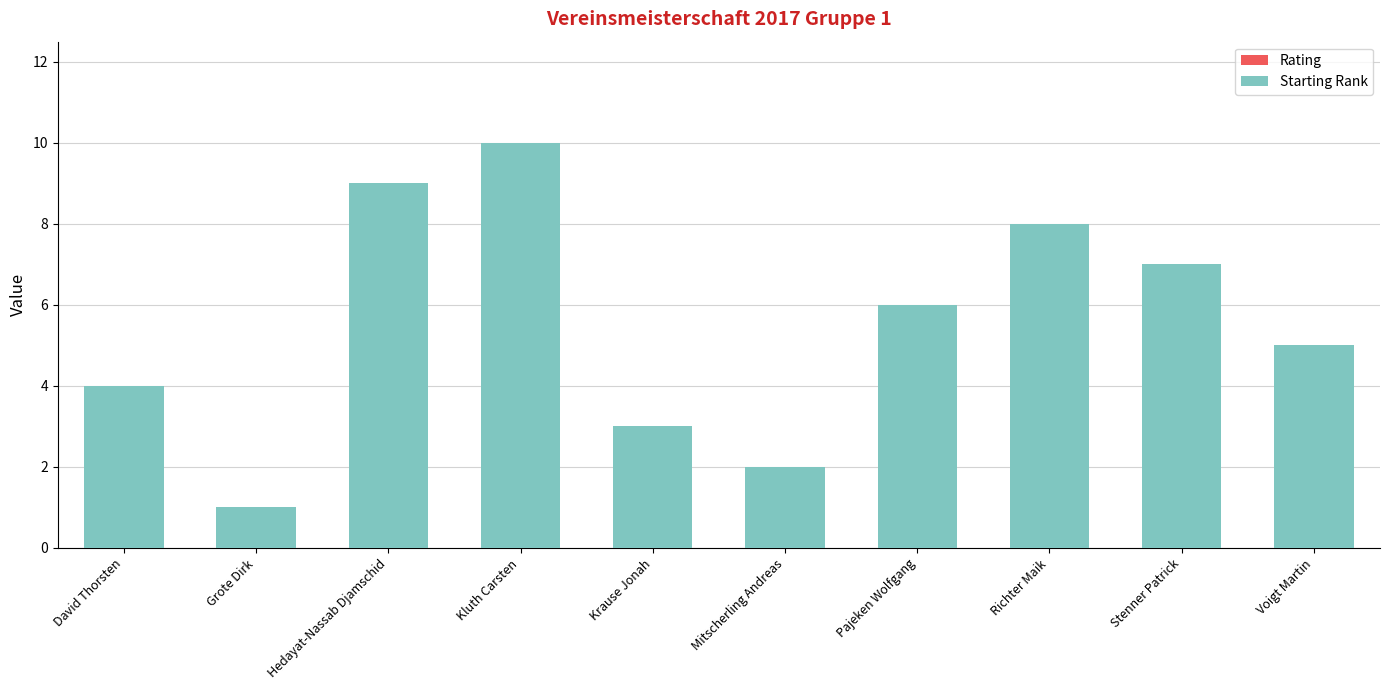

Are the bars horizontal?

No